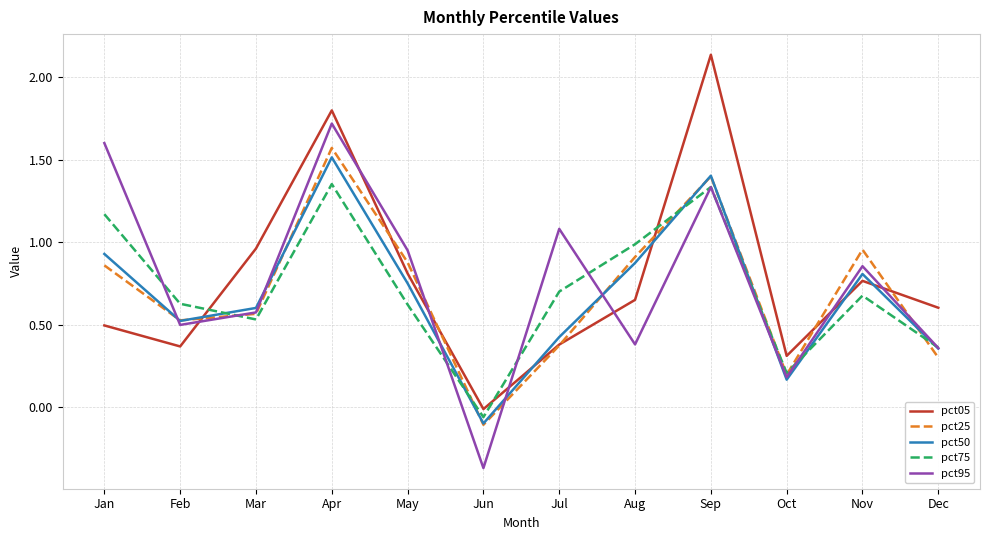

How many categories are shown in the chart?

12